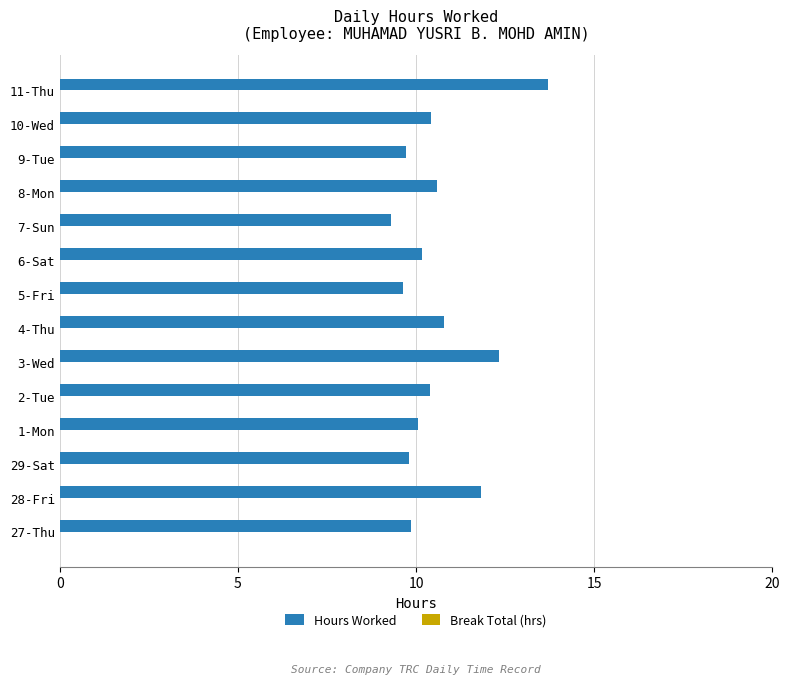

What is the ratio of the value at 3-Wed to the value at 6-Sat?

1.2